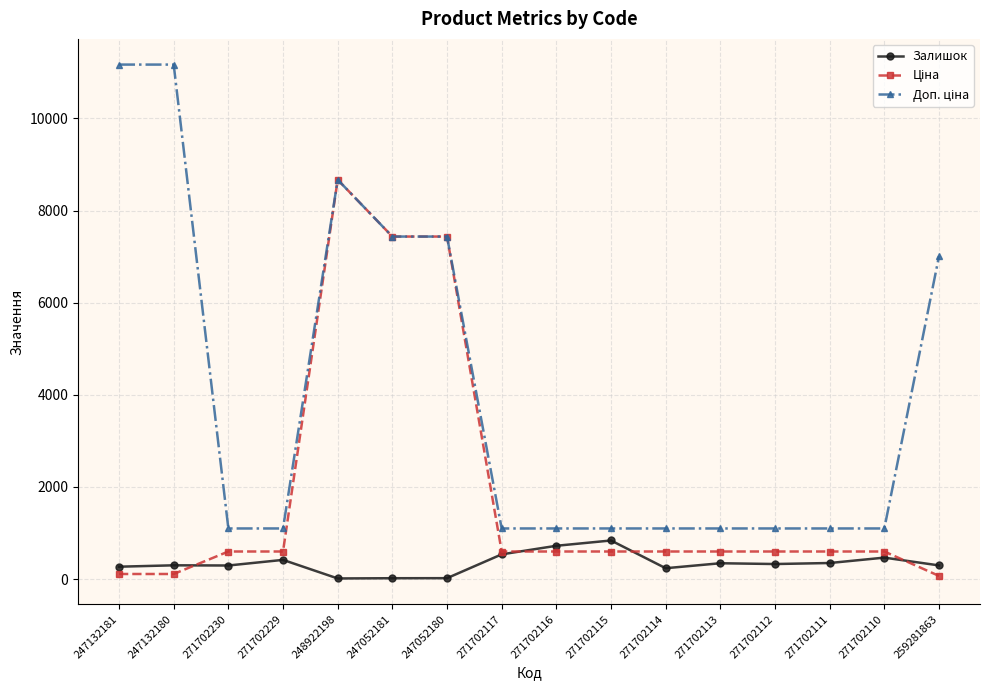

What is the total value across all series at 271702110?

2166.9